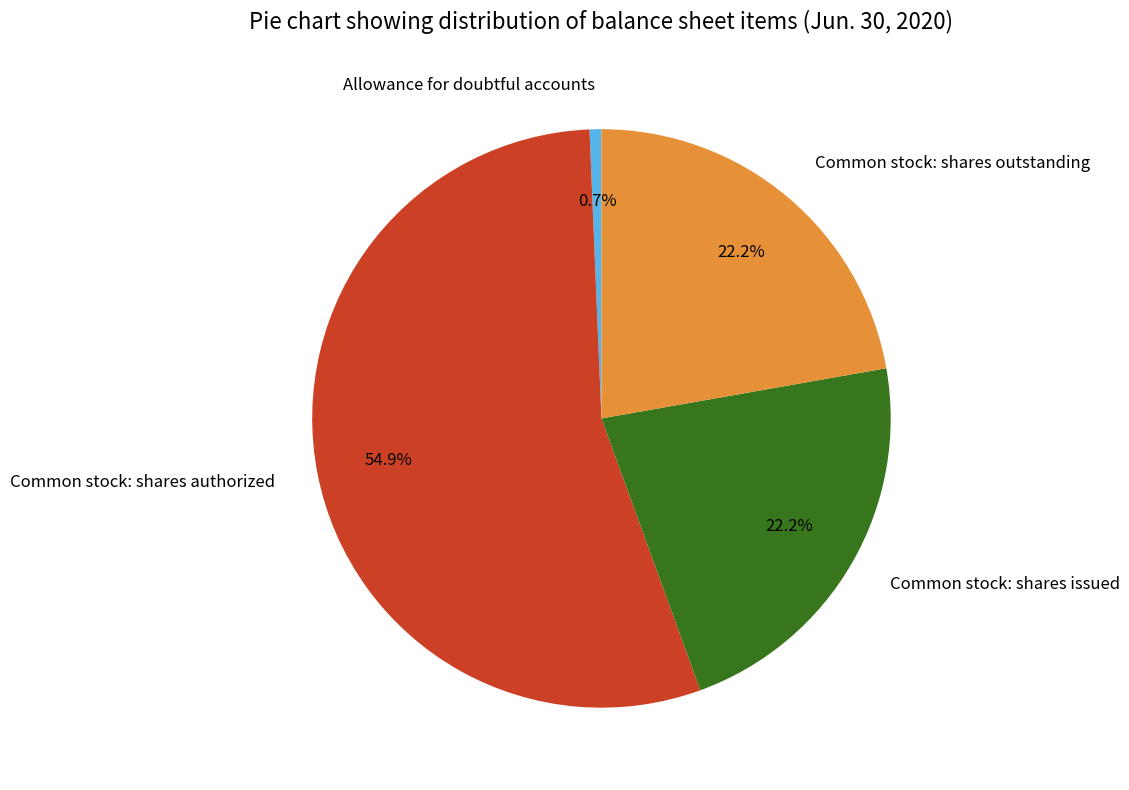

The Allowance for doubtful accounts slice represents 1% of the pie. True or false?

True